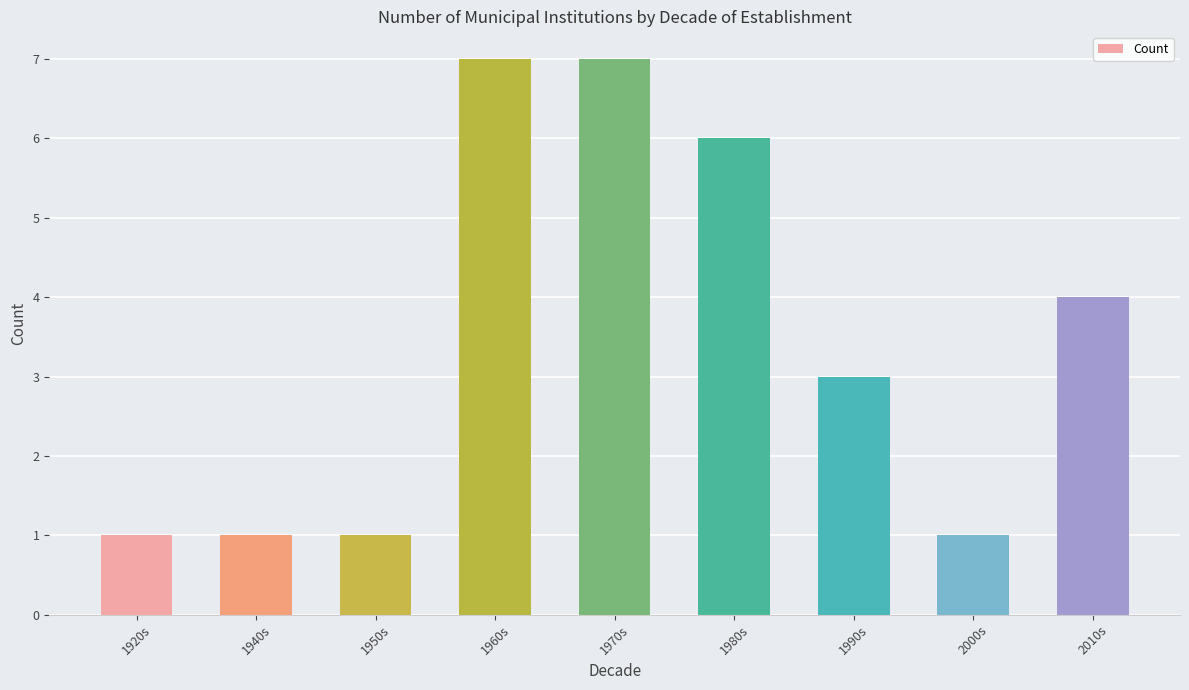

Where is the data nearest to the value 4?

2010s